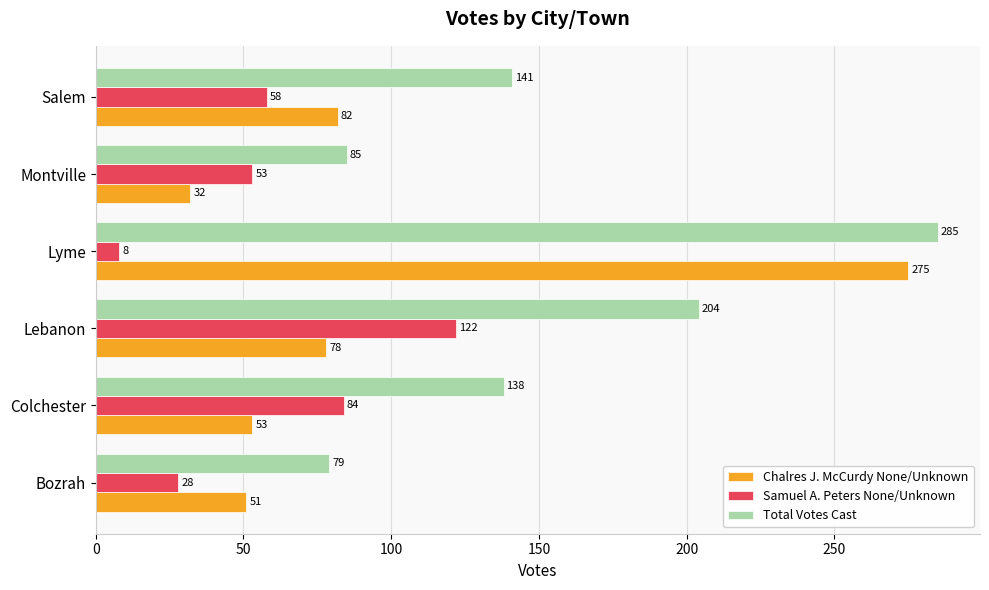

What is the smallest value displayed?

8